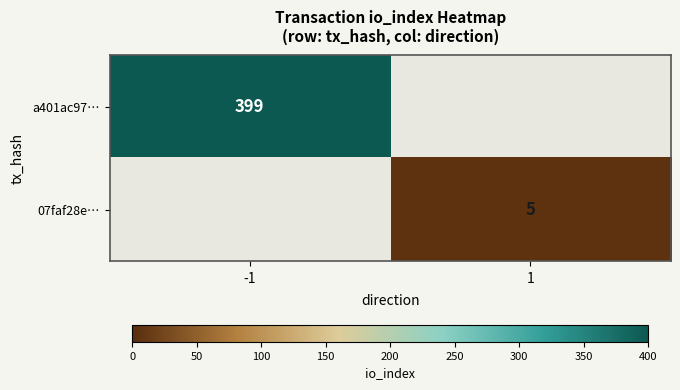

True or false: a401ac97… has a value of 186 at -1.

False